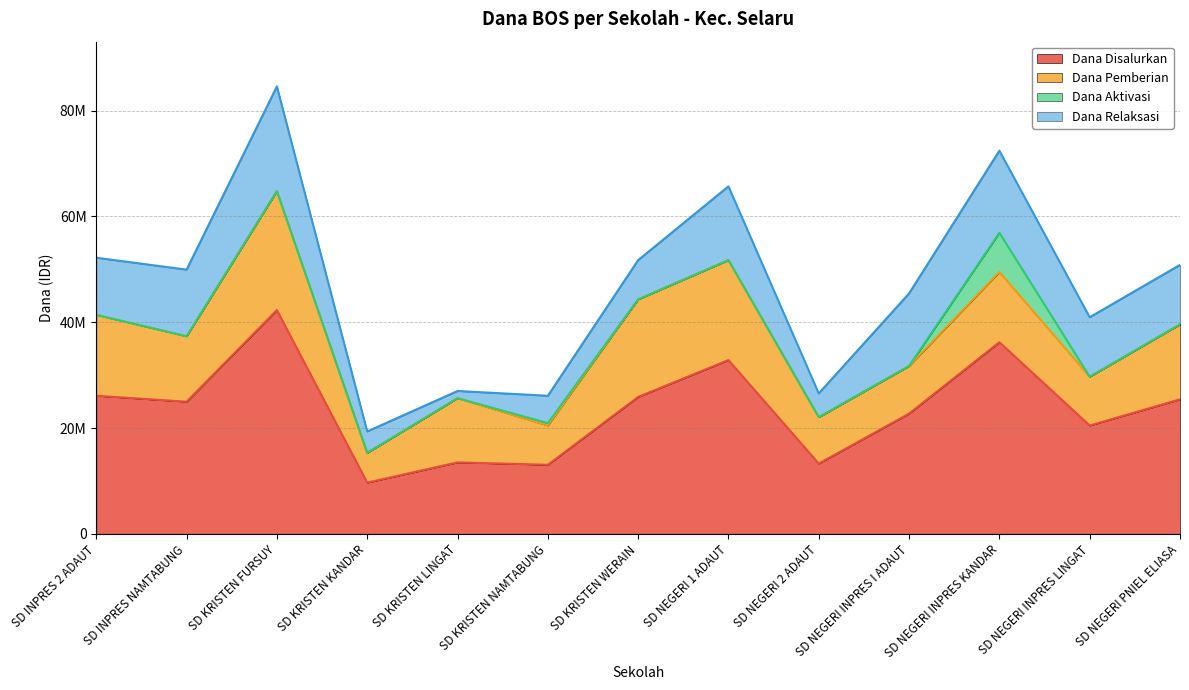

Reading right to left, transcribe all the data shown in this chart.

Dana Disalurkan: 25425000	20475000	36225000	22725000	13275000	32850000	25875000	13050000	13500000	9675000	42300000	24975000	26100000
Dana Pemberian: 14175000	9225000	13275000	9000000	8775000	18900000	18450000	7425000	12150000	5625000	22500000	12375000	15300000
Dana Aktivasi: 0	0	7425000	0	0	0	0	450000	0	0	0	0	0
Dana Relaksasi: 11250000	11250000	15525000	13725000	4500000	13950000	7425000	5175000	1350000	4050000	19800000	12600000	10800000